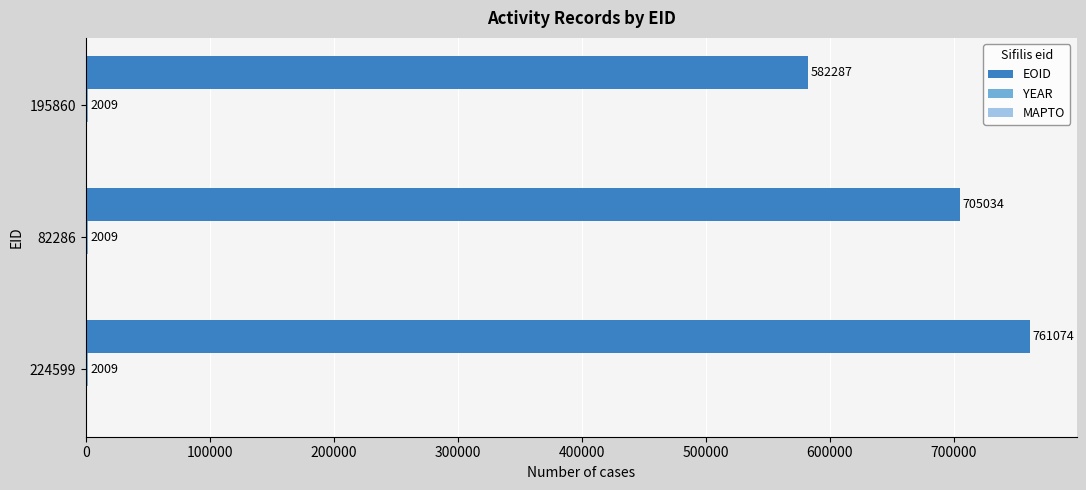

Which series changed the most between 224599 and 82286?

EOID